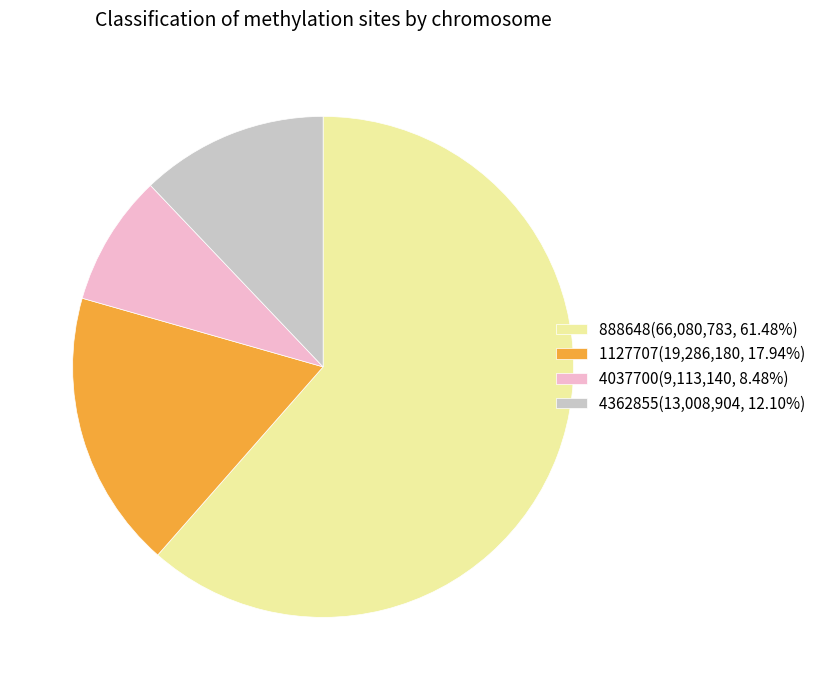

What is the ratio of the value at 4362855(13,008,904, 12.10%) to the value at 4037700(9,113,140, 8.48%)?

1.4